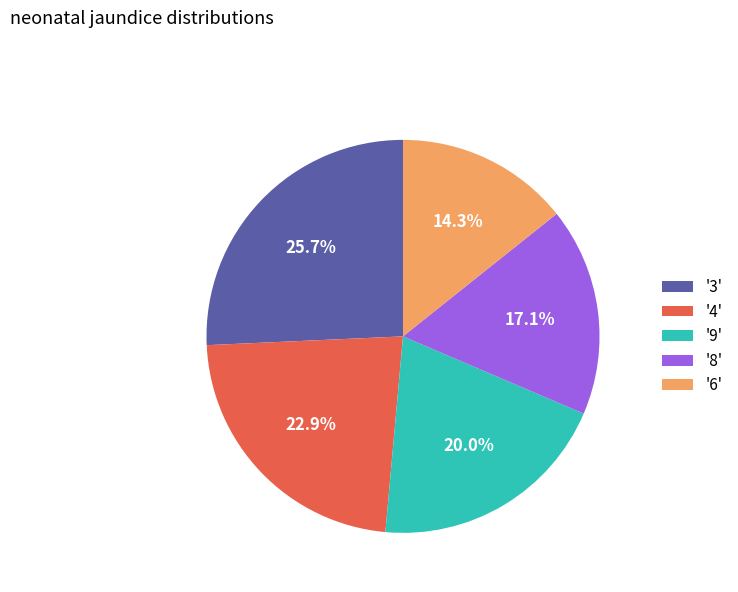

Which category has the biggest portion of the pie?

'3'